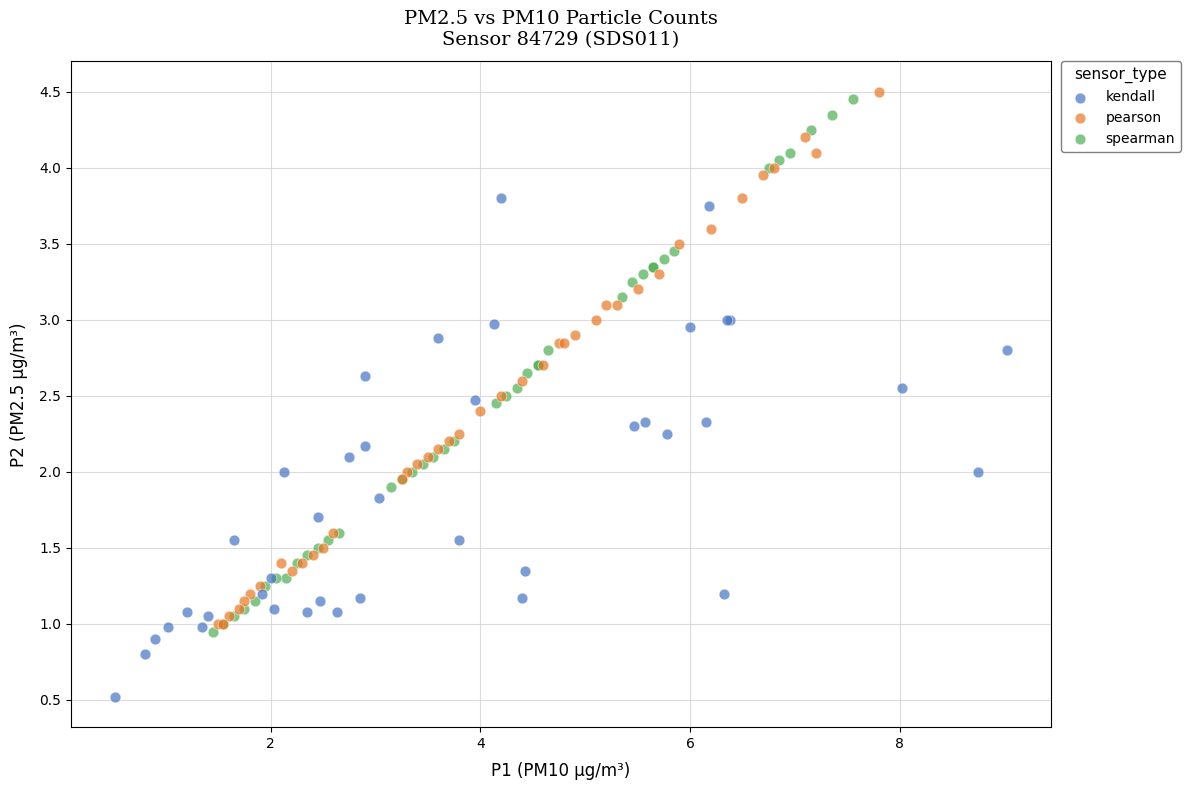

Which series reaches the maximum Y coordinate?

pearson